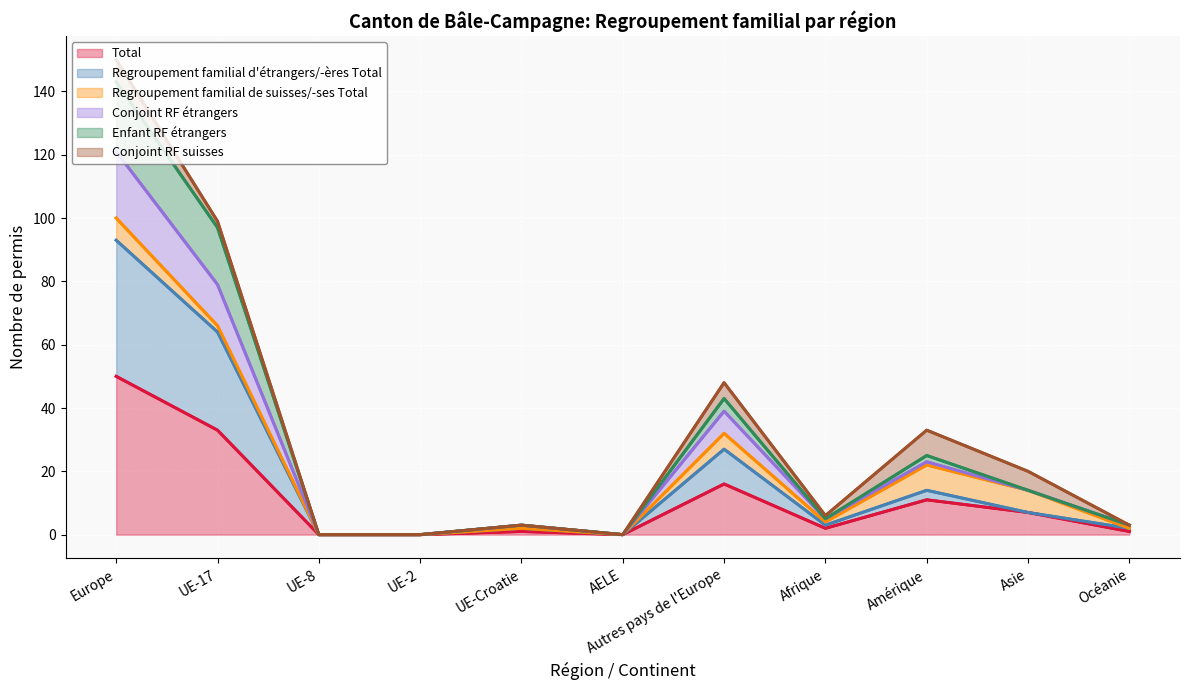

At which category is the sum across all series the highest?

Europe